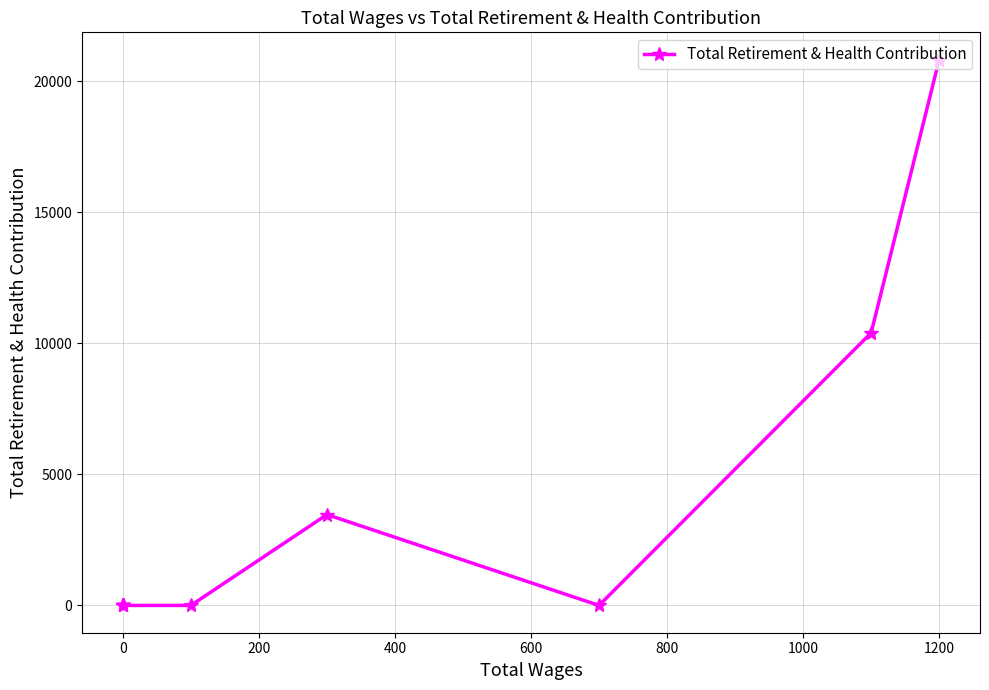

Which has a higher value, 10 or 600?

600